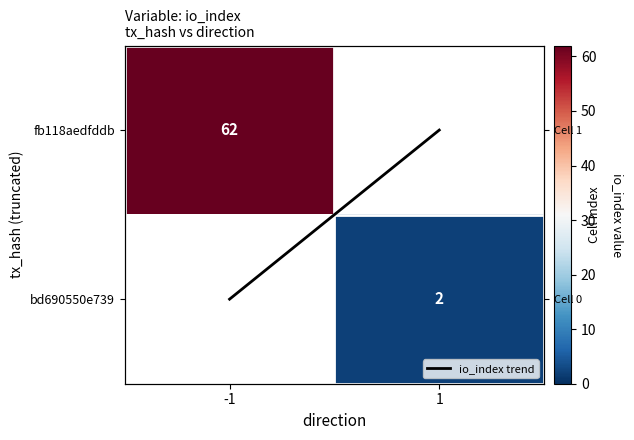

Which category has the lowest value in the io_index trend series?

-1